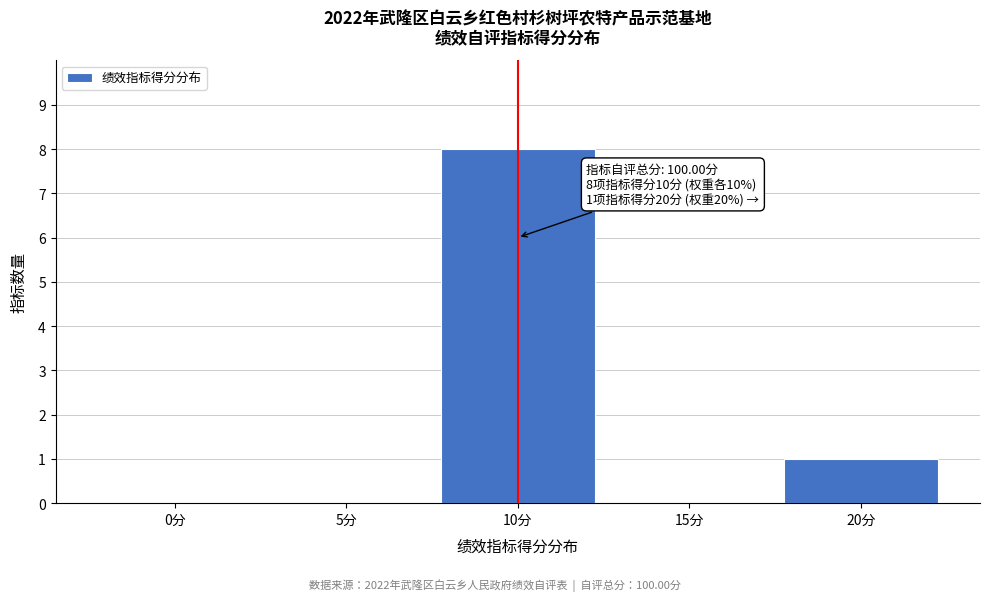

Reading right to left, transcribe all the data shown in this chart.

20分=1	15分=0	10分=8	5分=0	0分=0